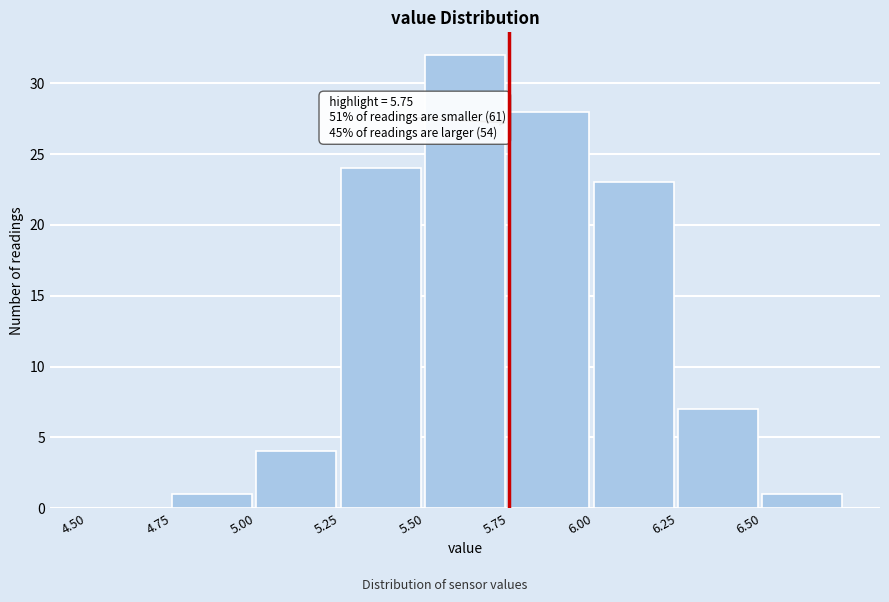

Which range on the x-axis has the tallest bar?

5.50 to 5.75